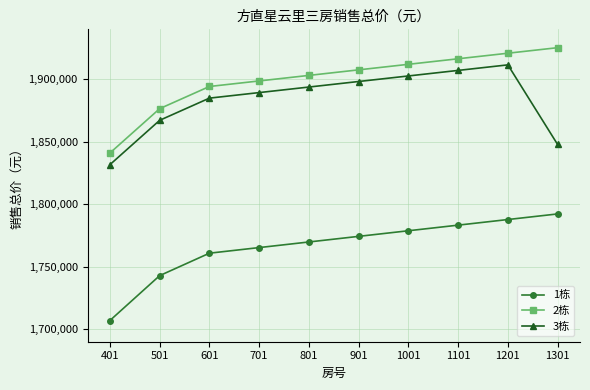

The 1栋 series shows 806712 at 1301. True or false?

False